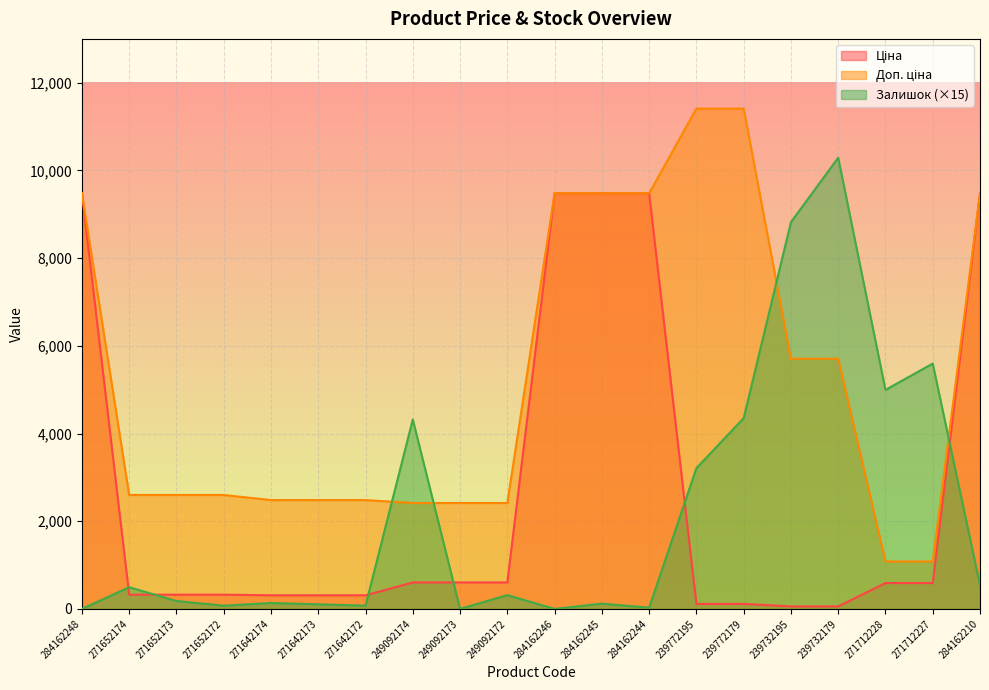

Which series has the largest total across all categories?

Доп. ціна